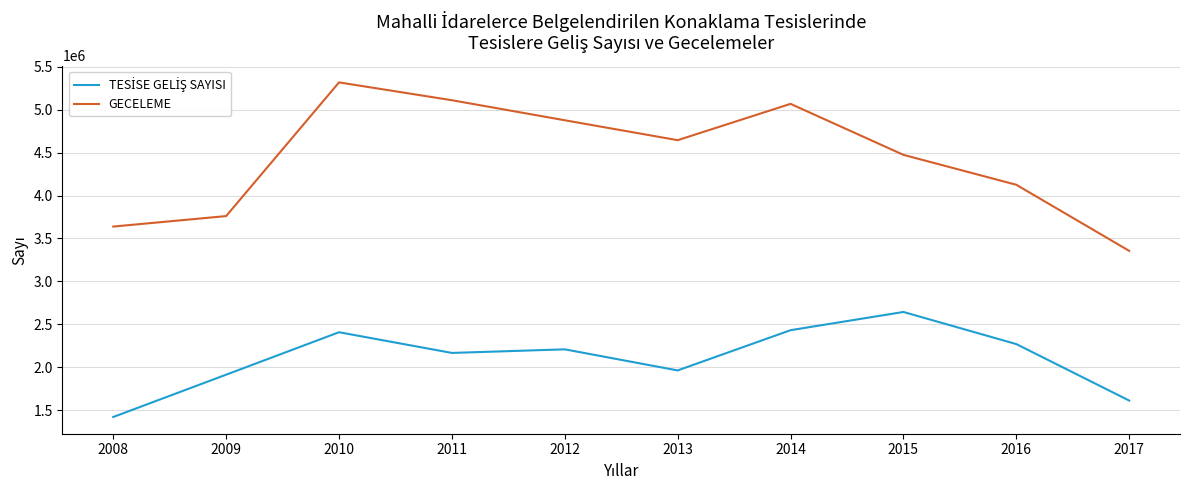

What is the difference between the GECELEME values at 2017 and 2008?

283102